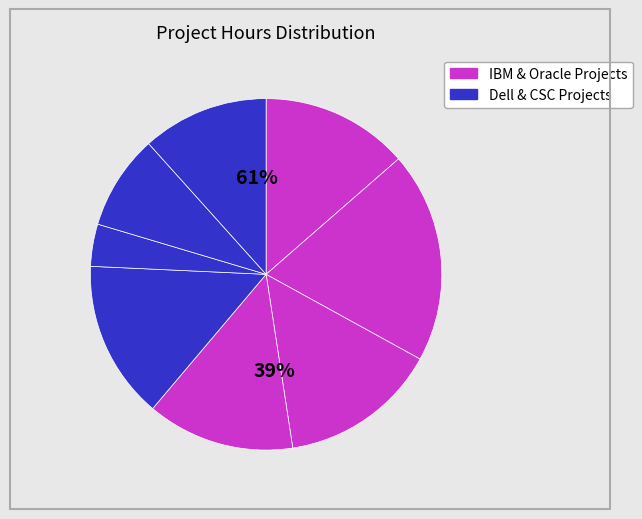

The Chicago Utility Bills slice represents 6% of the pie. True or false?

False